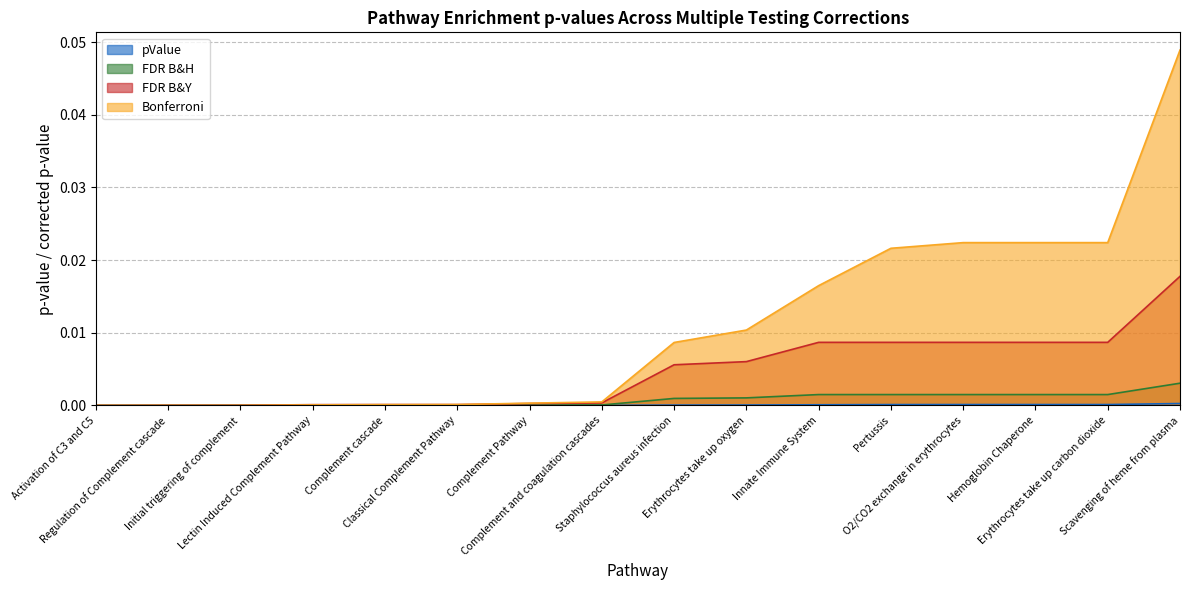

What is the label of the 1st point from the left?

Activation of C3 and C5